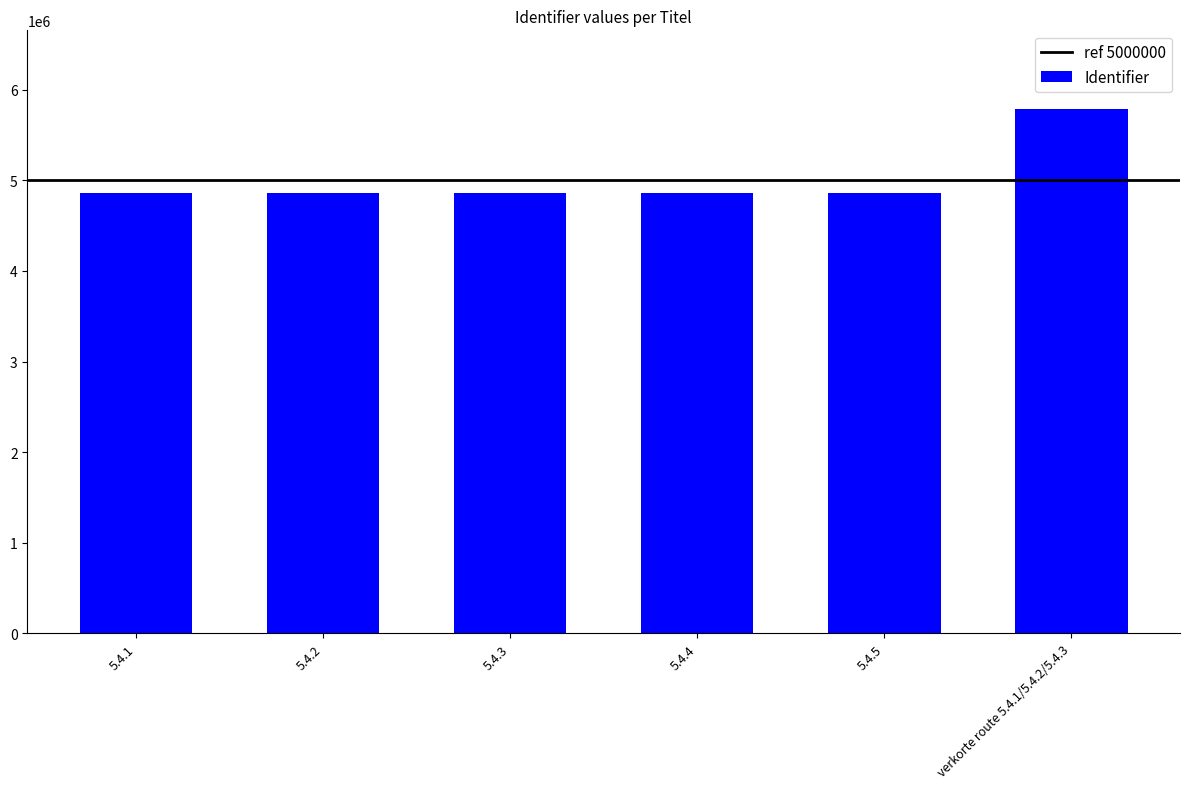

What is the label of the 1st bar from the right?

verkorte route 5.4.1/5.4.2/5.4.3